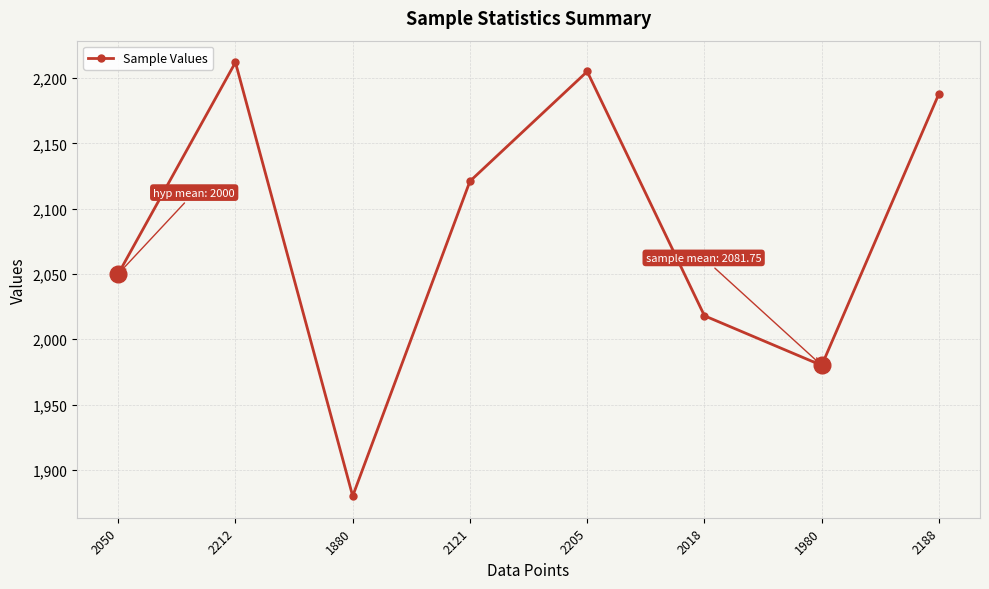

Which has a higher value, 1880 or 2205?

2205